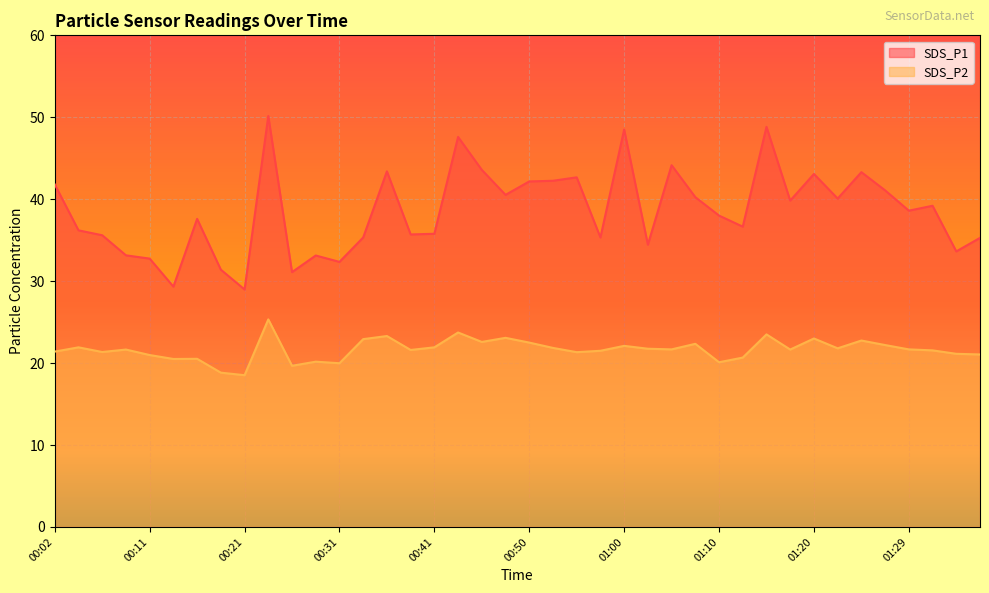

What are all the series names shown in the legend?

SDS_P1, SDS_P2